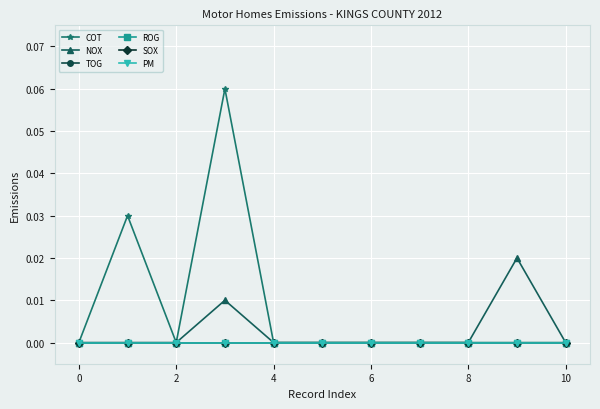

Reading left to right, transcribe all the data shown in this chart.

COT: 0.0	0.0	0.0	0.1	0.0	0.0	0.0	0.0	0.0	0.0	0.0
NOX: 0.0	0.0	0.0	0.0	0.0	0.0	0.0	0.0	0.0	0.0	0.0
TOG: 0.0	0.0	0.0	0.0	0.0	0.0	0.0	0.0	0.0	0.0	0.0
ROG: 0.0	0.0	0.0	0.0	0.0	0.0	0.0	0.0	0.0	0.0	0.0
SOX: 0.0	0.0	0.0	0.0	0.0	0.0	0.0	0.0	0.0	0.0	0.0
PM: 0.0	0.0	0.0	0.0	0.0	0.0	0.0	0.0	0.0	0.0	0.0